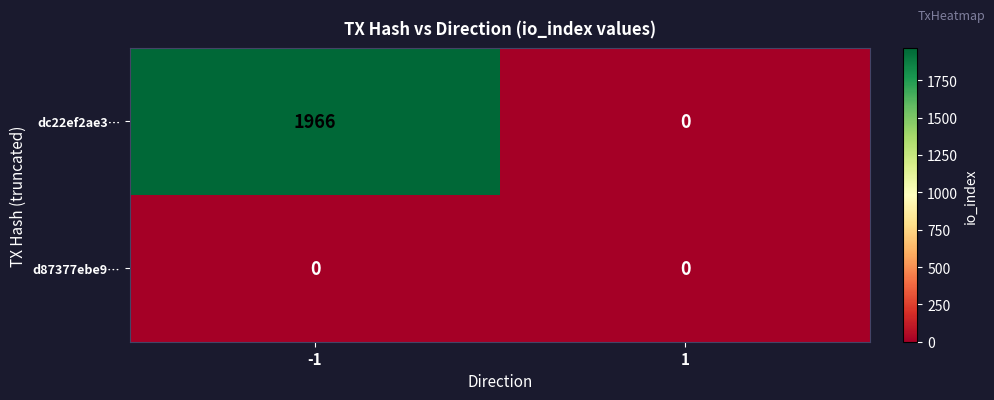

Is it true that dc22ef2ae3… equals 1966 at -1?

True